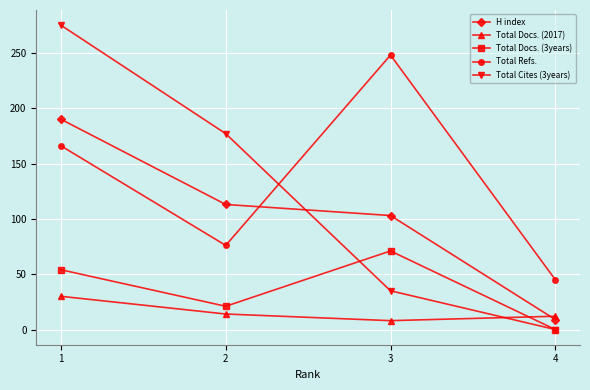

Where is the first local minimum for Total Docs. (3years)?

2